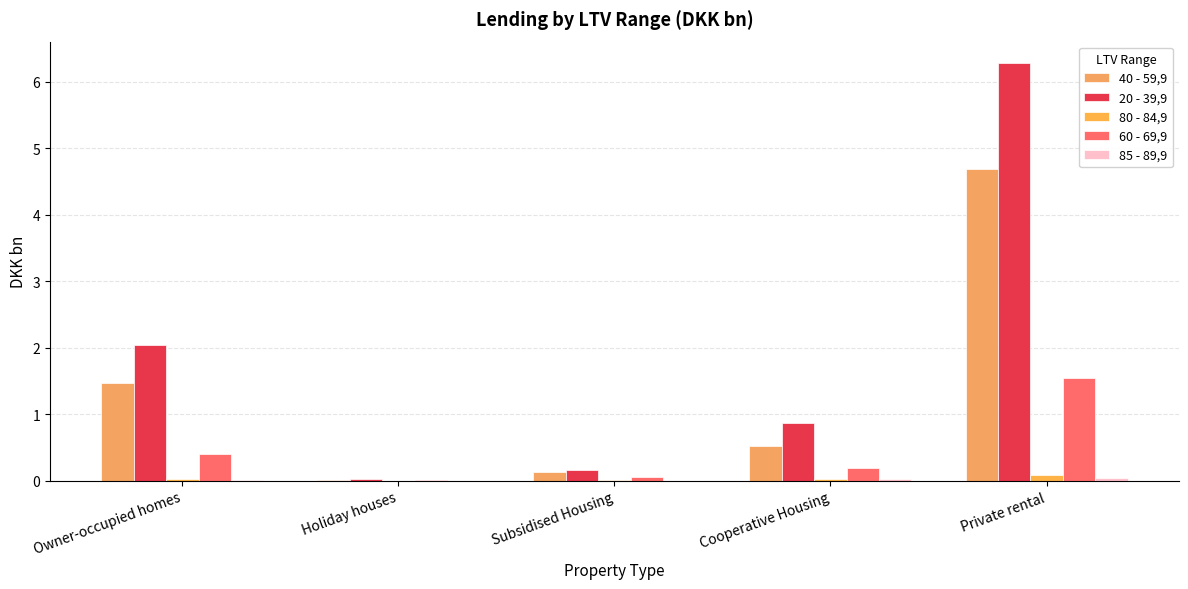

Is the value of 80 - 84,9 at Holiday houses greater than the value of 20 - 39,9 at Subsidised Housing?

No